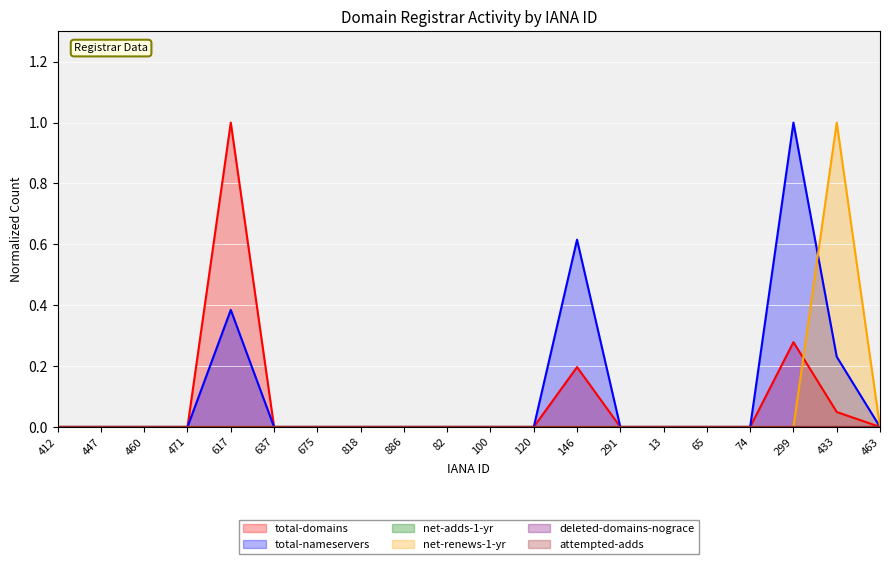

True or false: total-domains has a value of 0.0 at 65.

True